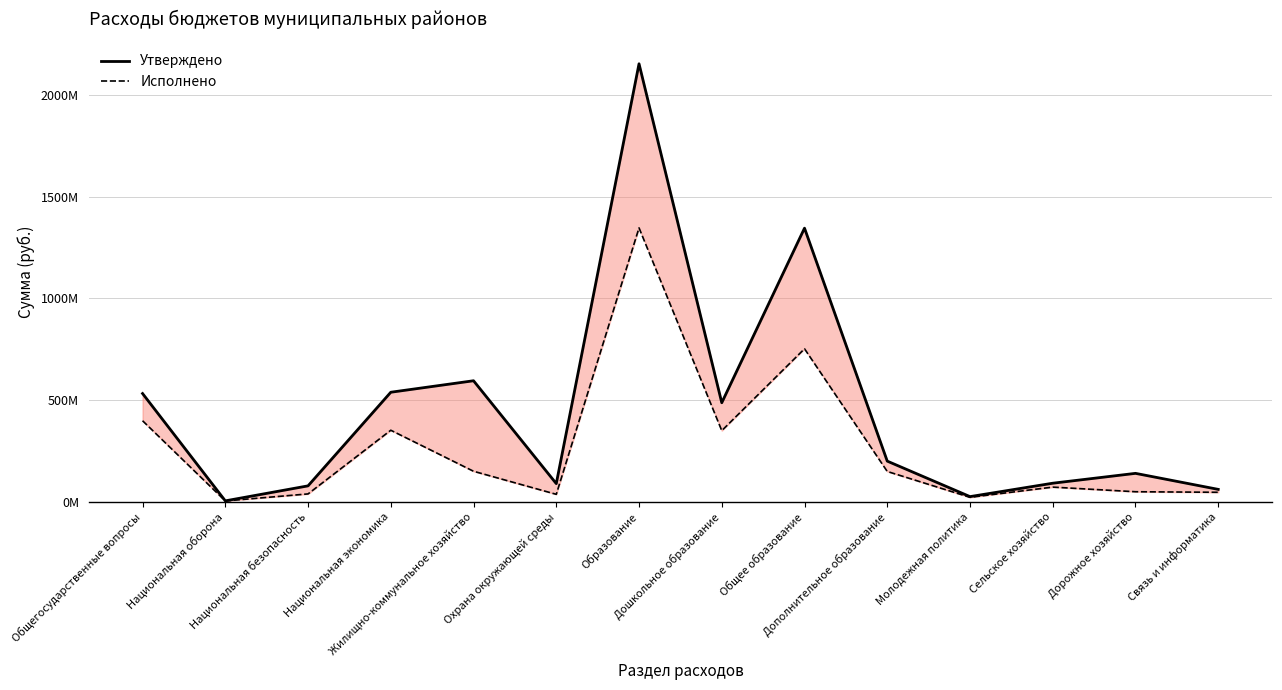

At which category does Утверждено reach its first local valley?

Национальная оборона